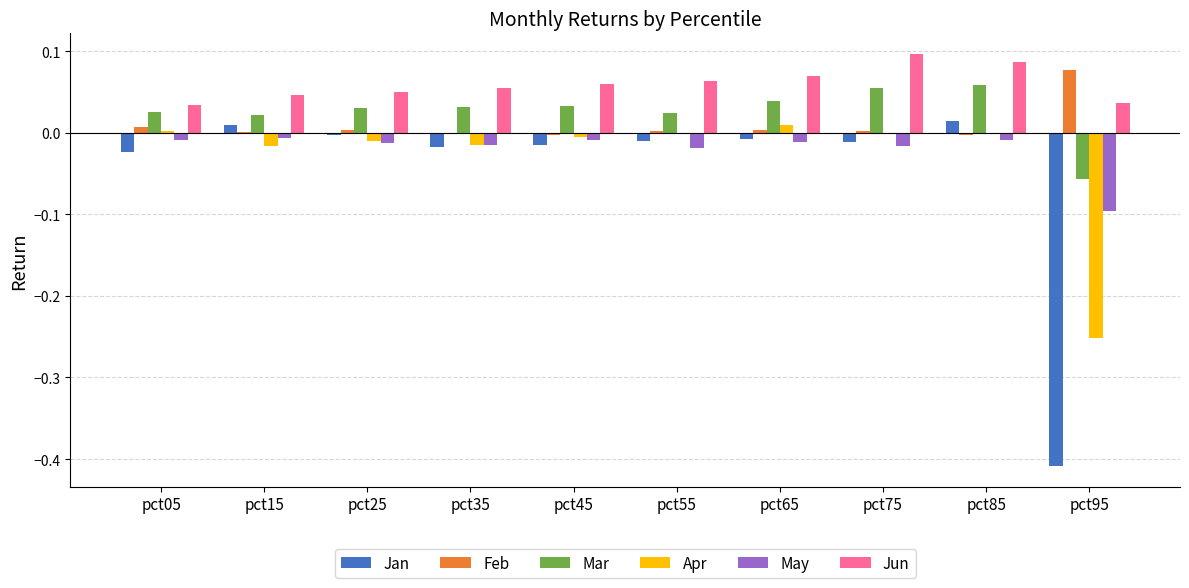

Which series has the largest total across all categories?

Jun